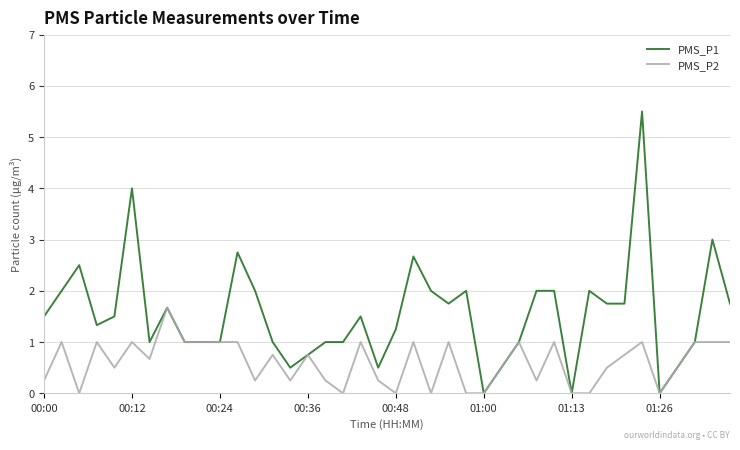

Rank the series by their average value, from lowest to highest.

PMS_P2, PMS_P1